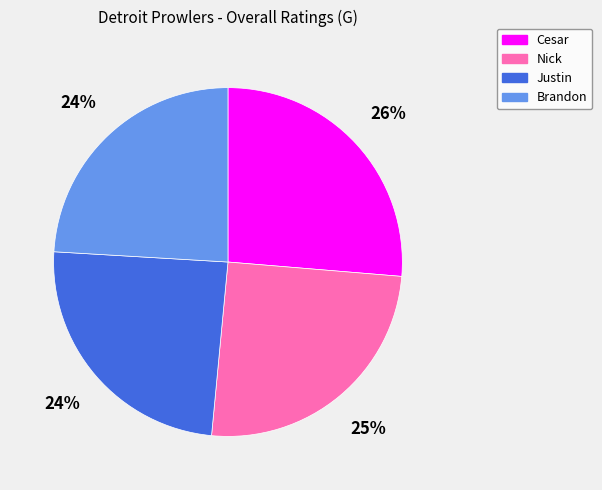

Between Nick and Brandon, which is larger?

Nick